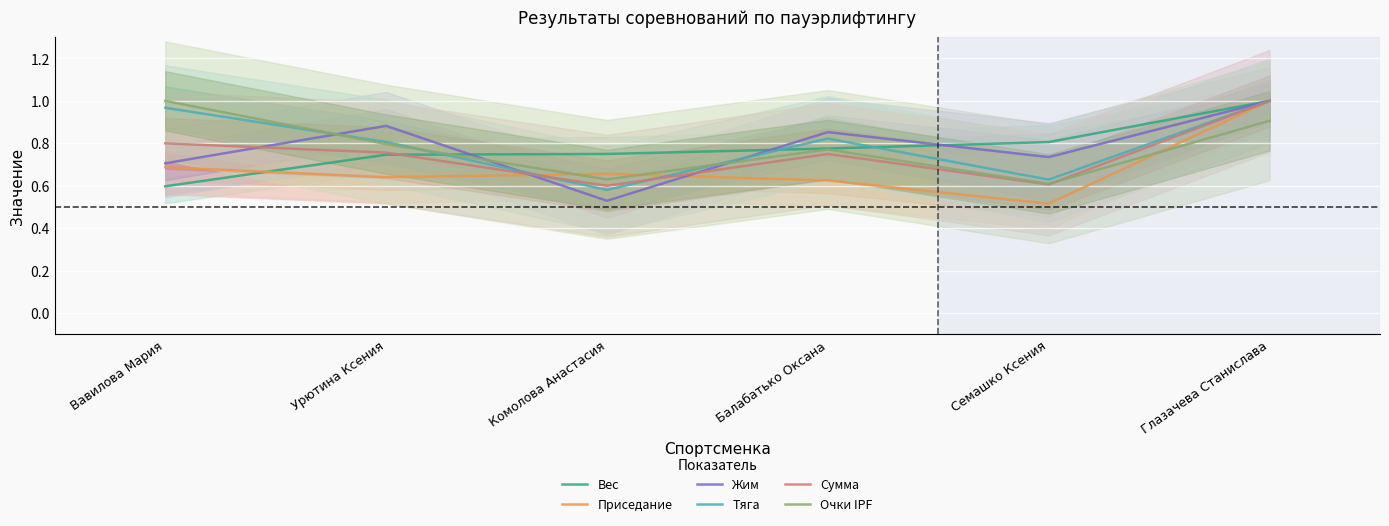

True or false: Приседание has a value of 0.4 at Урютина Ксения.

False